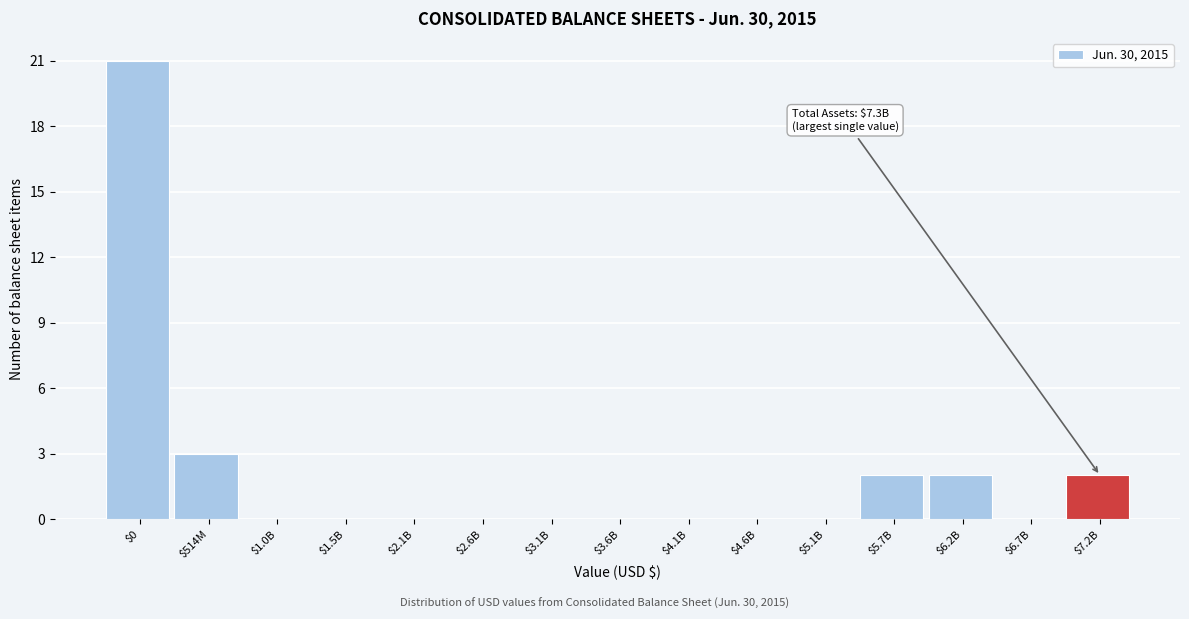

What is the maximum value shown in the chart?

21